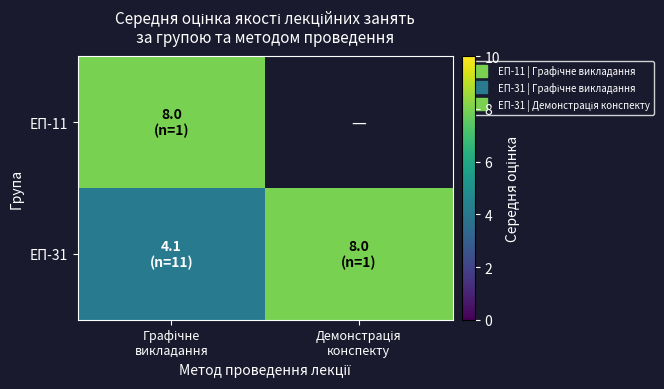

Rank the categories by ЕП-11 value from highest to lowest.

Графічне викладання, Демонстрація конспекту